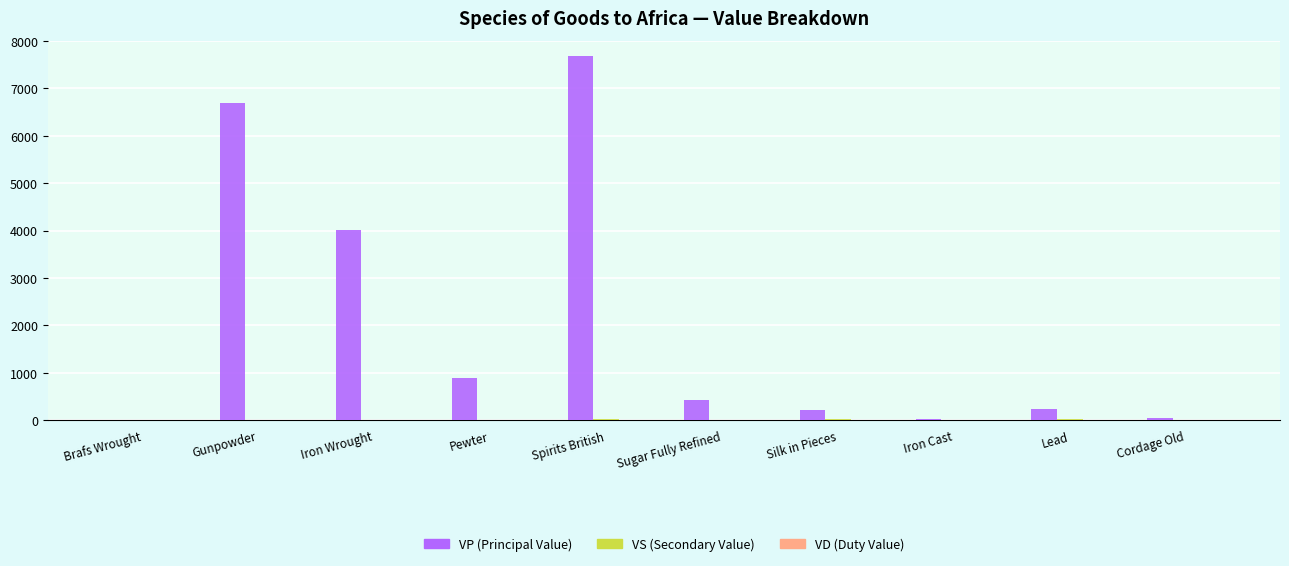

Which label corresponds to the largest value in the chart?

Spirits British